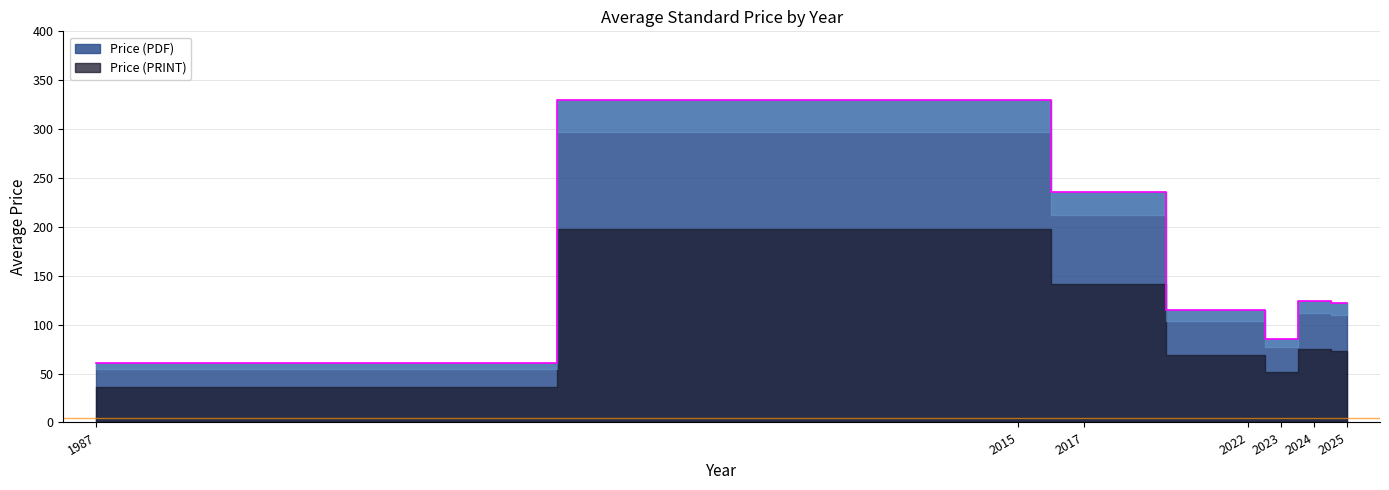

At which label is Price (PDF) closest to 195?

2017